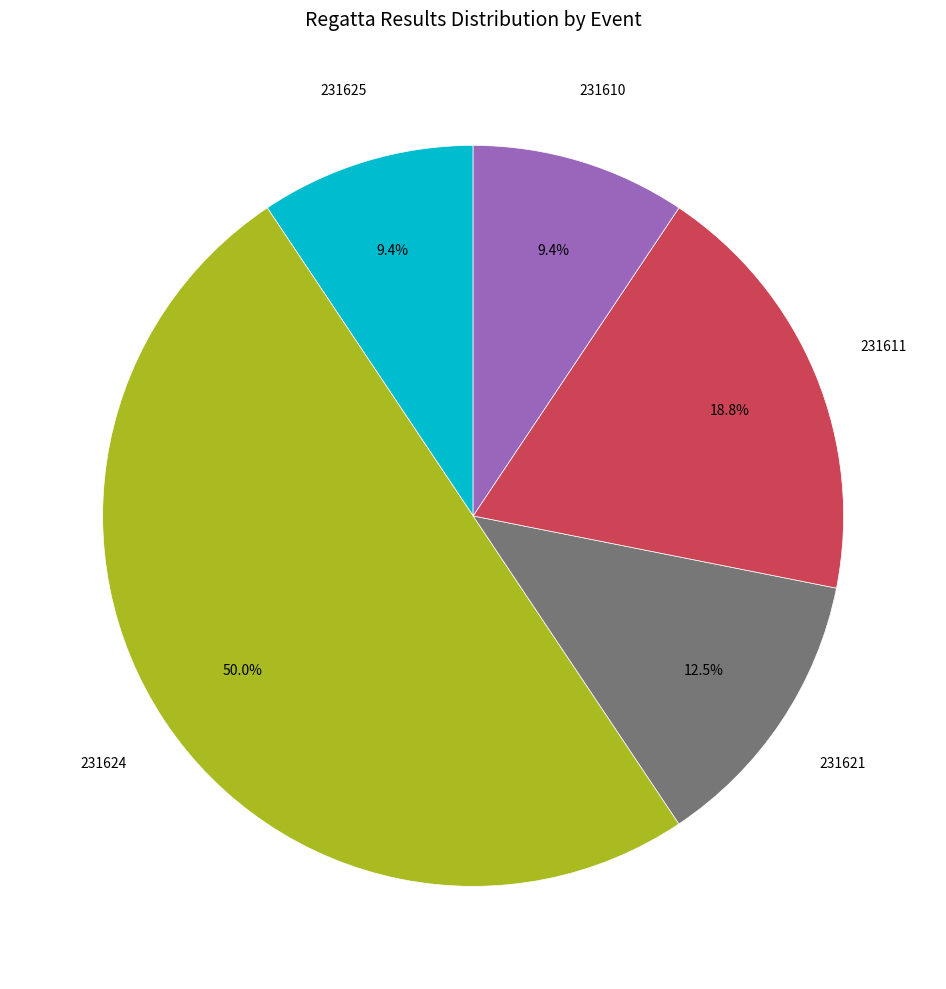

How many segments does this pie chart have?

5